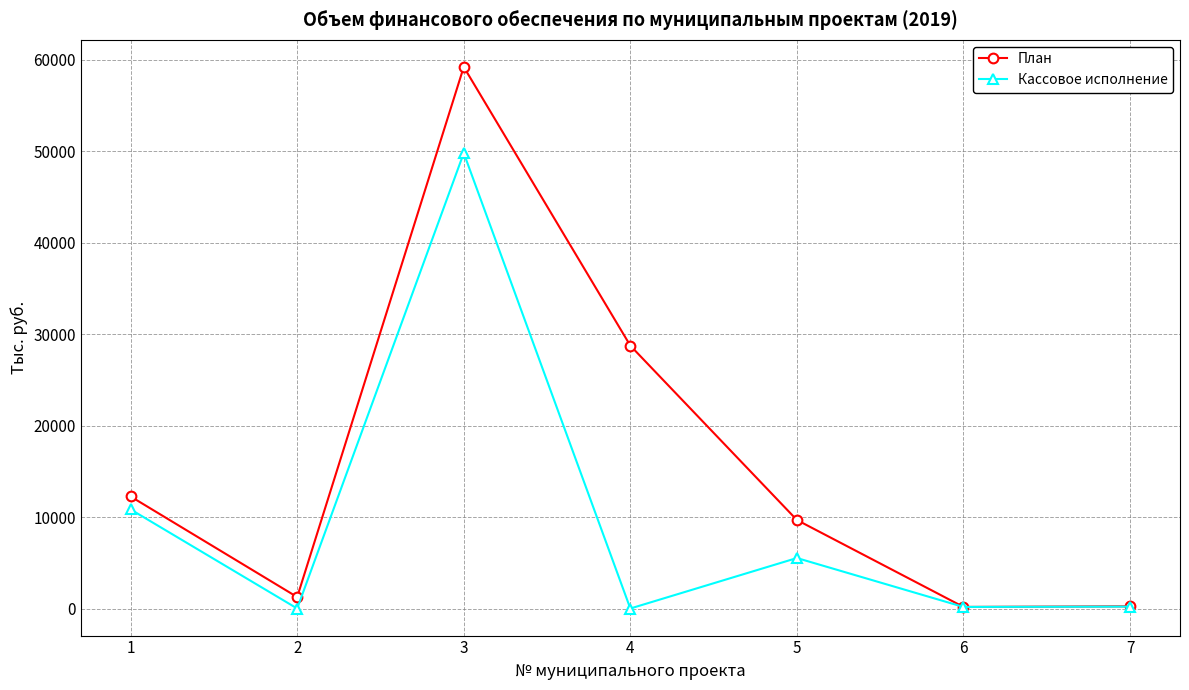

What is the value of the План point at the 7th from the left?

240.3